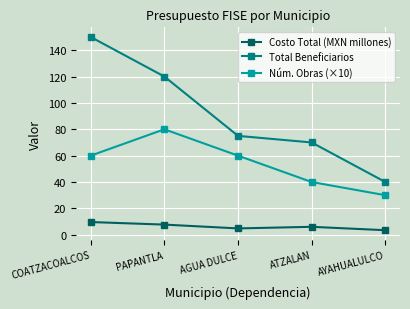

In Costo Total (MXN millones), how many points are higher than both neighbors (excluding endpoints)?

1